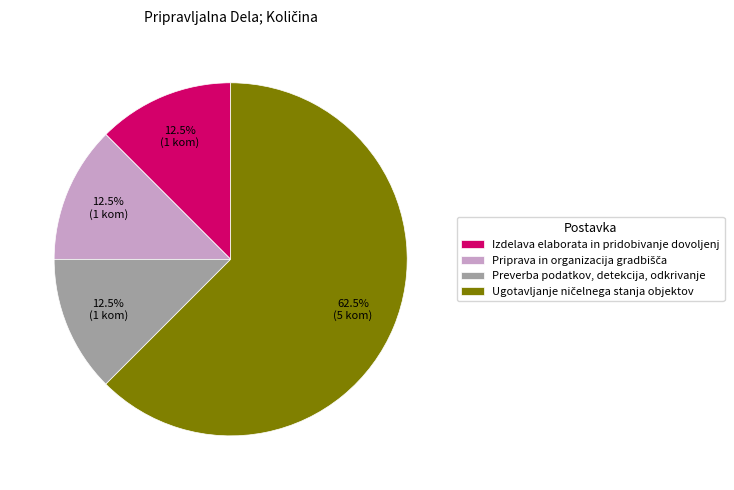

Combined, do Preverba podatkov, detekcija, odkrivanje and Izdelava elaborata in pridobivanje dovoljenj account for over 50%?

No